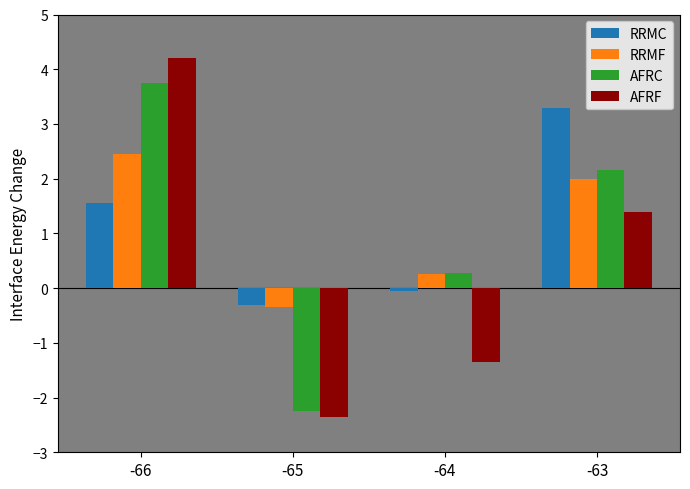

What is the difference between the maximum and second lowest values in the AFRC series?

3.5